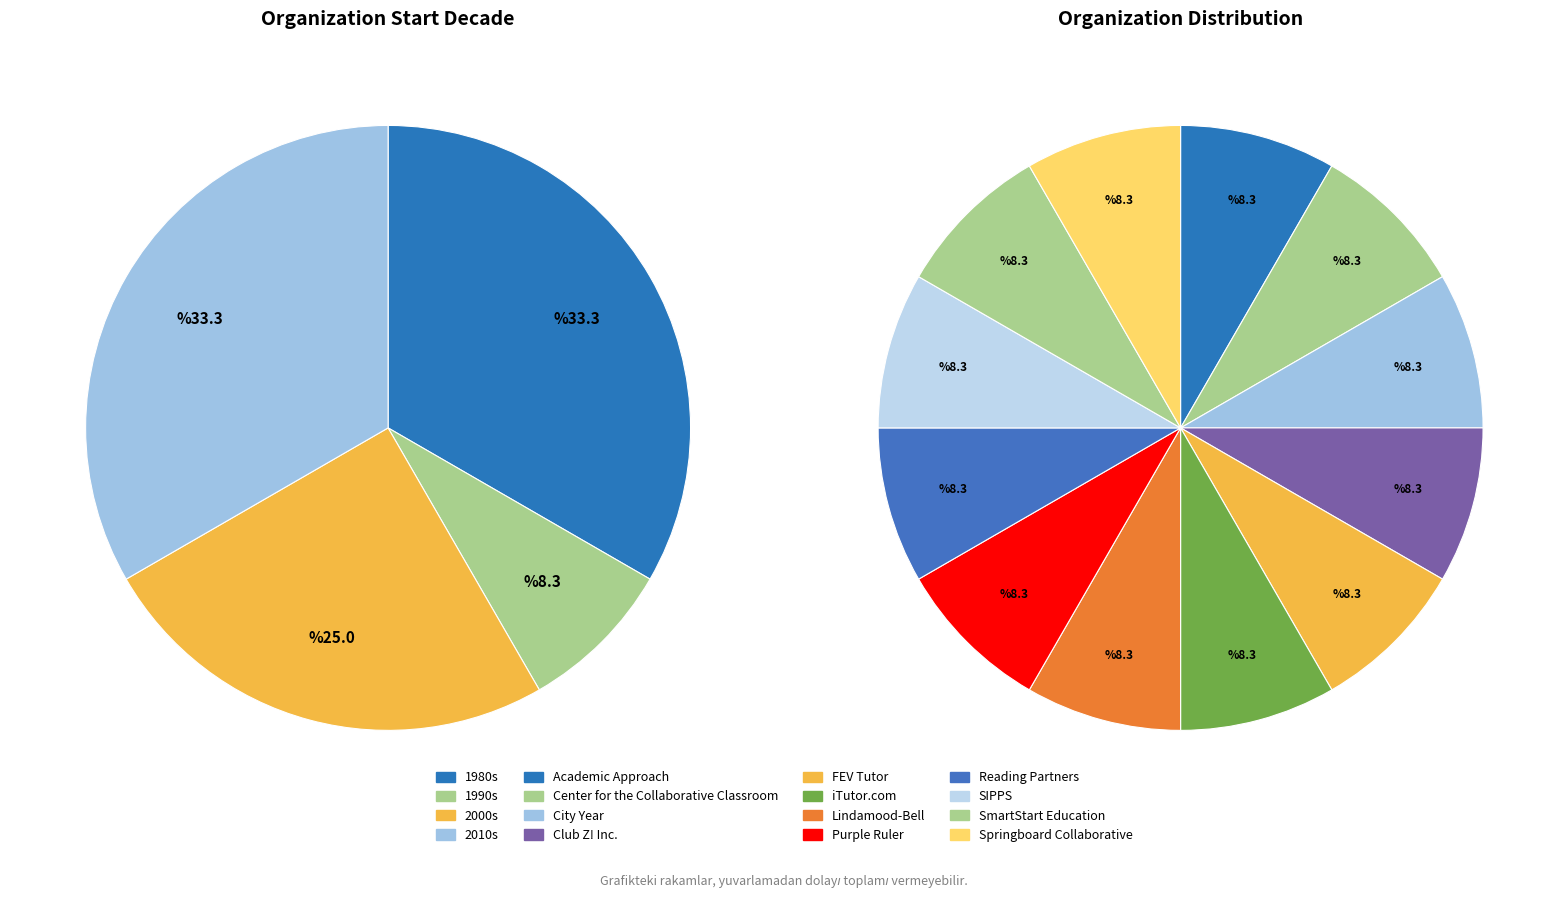

What percentage is NOT represented by City Year?

91.7%